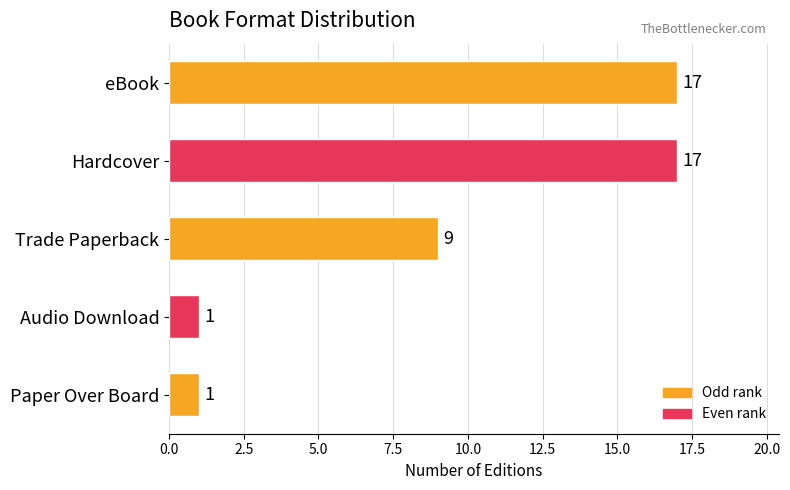

Between Trade Paperback and Audio Download, which is larger?

Trade Paperback